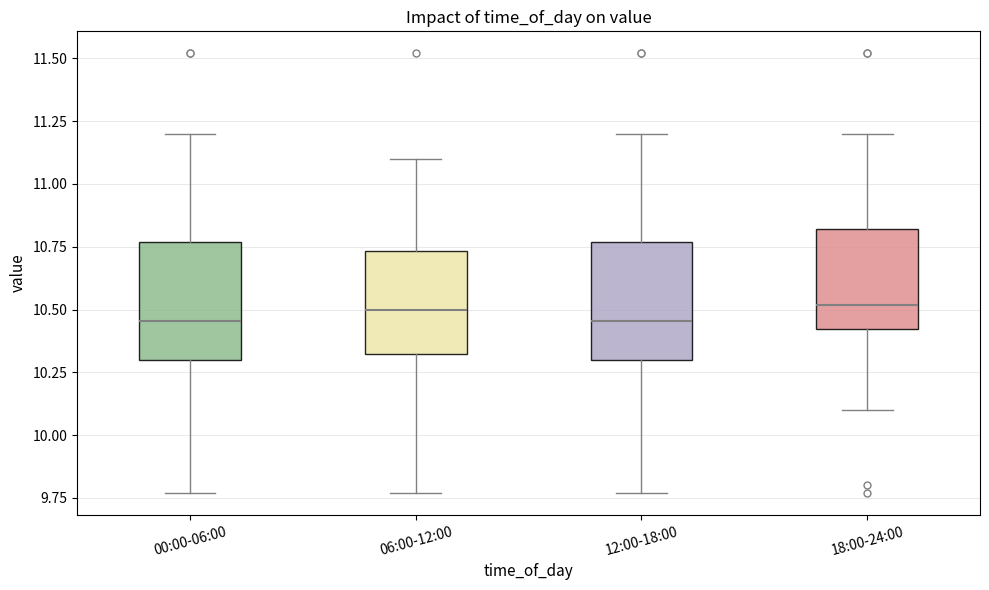

Reading left to right, read every box against the y-axis: the position of its median line, the range the box covers, and the ends of its whiskers. The values are not printed on the chart, so give them approximately, as read against the axis.

00:00-06:00: median 10.45, box 10.30 to 10.75, whiskers 9.75 to 11.20
06:00-12:00: median 10.50, box 10.30 to 10.75, whiskers 9.75 to 11.10
12:00-18:00: median 10.45, box 10.30 to 10.75, whiskers 9.75 to 11.20
18:00-24:00: median 10.50, box 10.40 to 10.80, whiskers 10.10 to 11.20